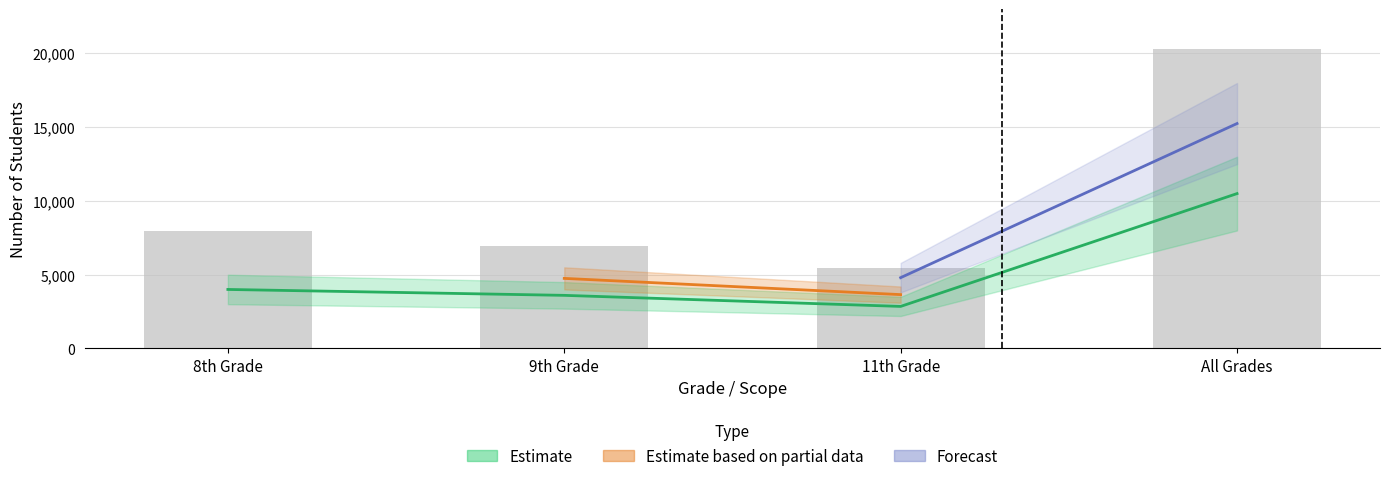

What is the smallest value displayed?

2850